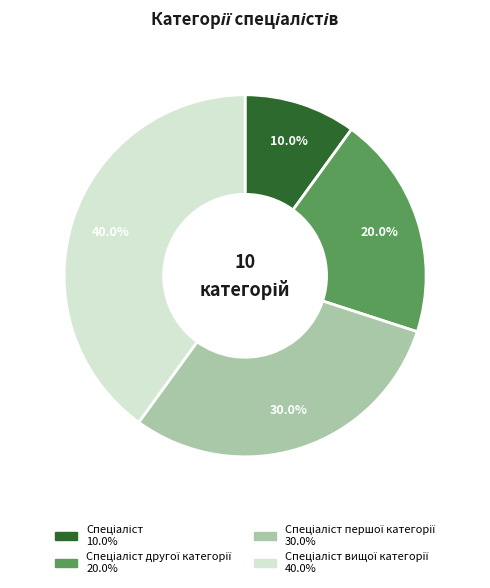

How many slices are in this pie chart?

4